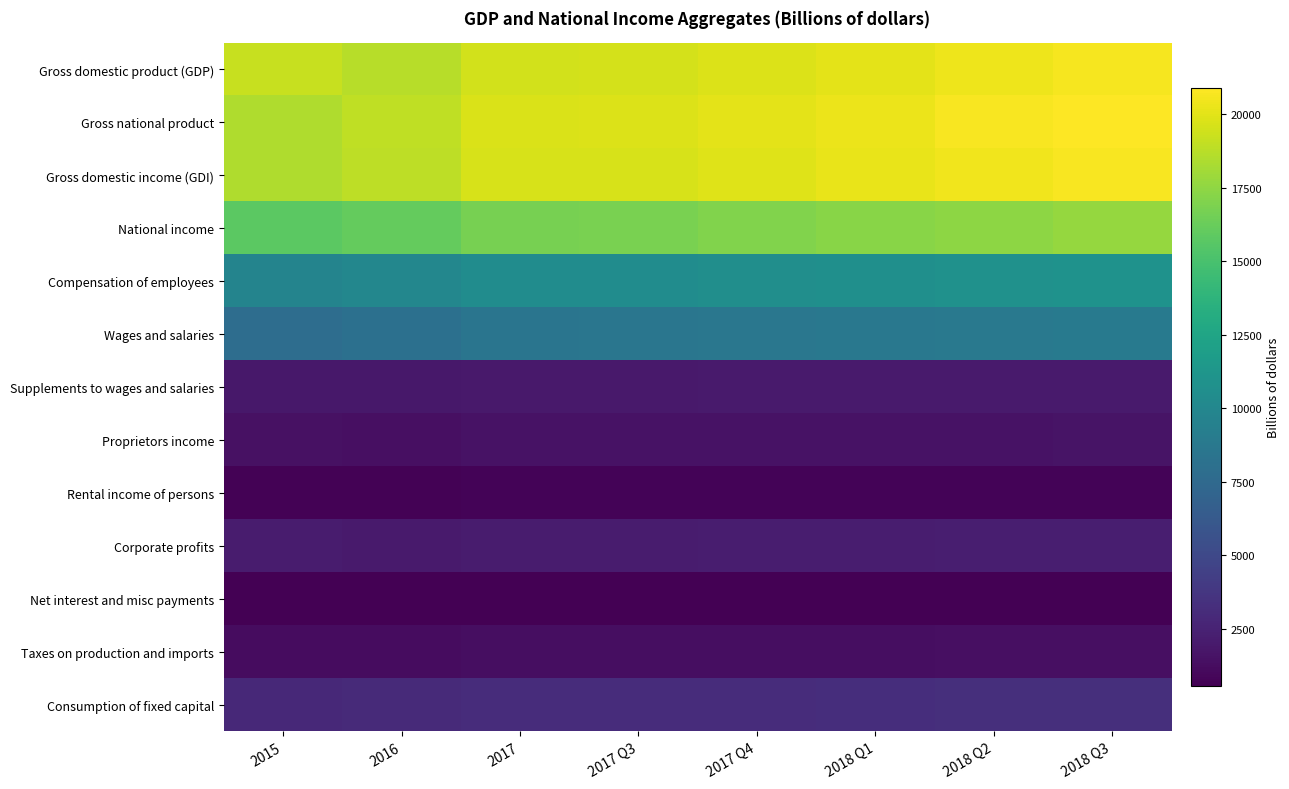

Which series has the largest total across all categories?

Gross national product